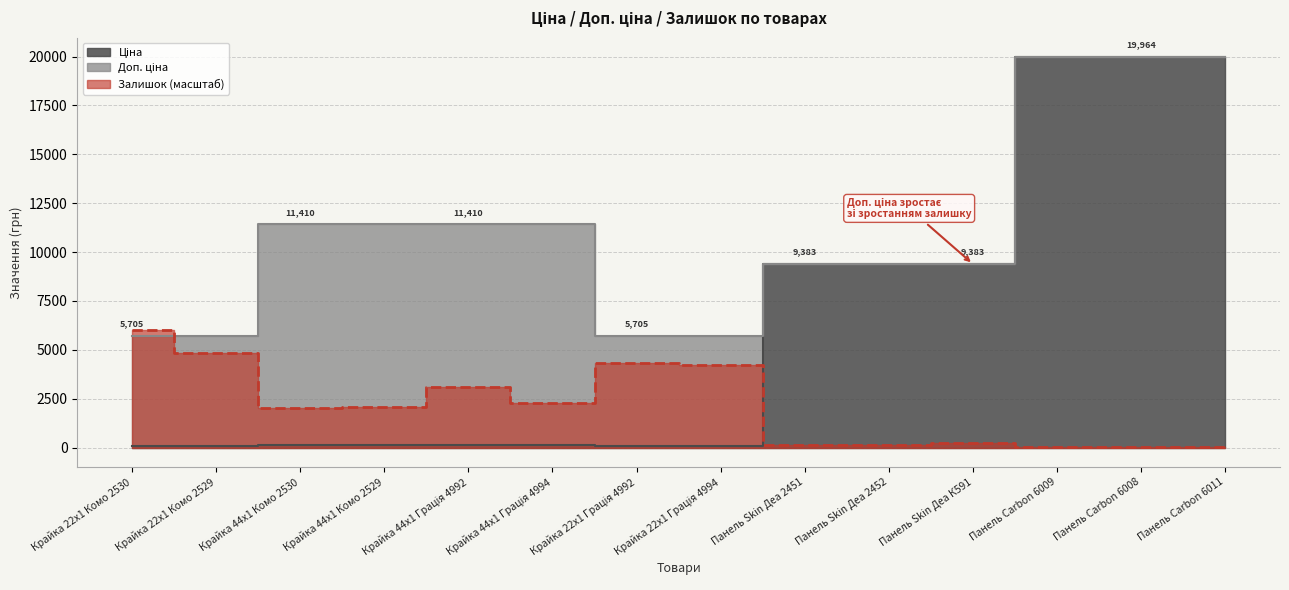

The value of Доп. ціна at Крайка 44x1 Грація 4992 is 15704.6. True or false?

False